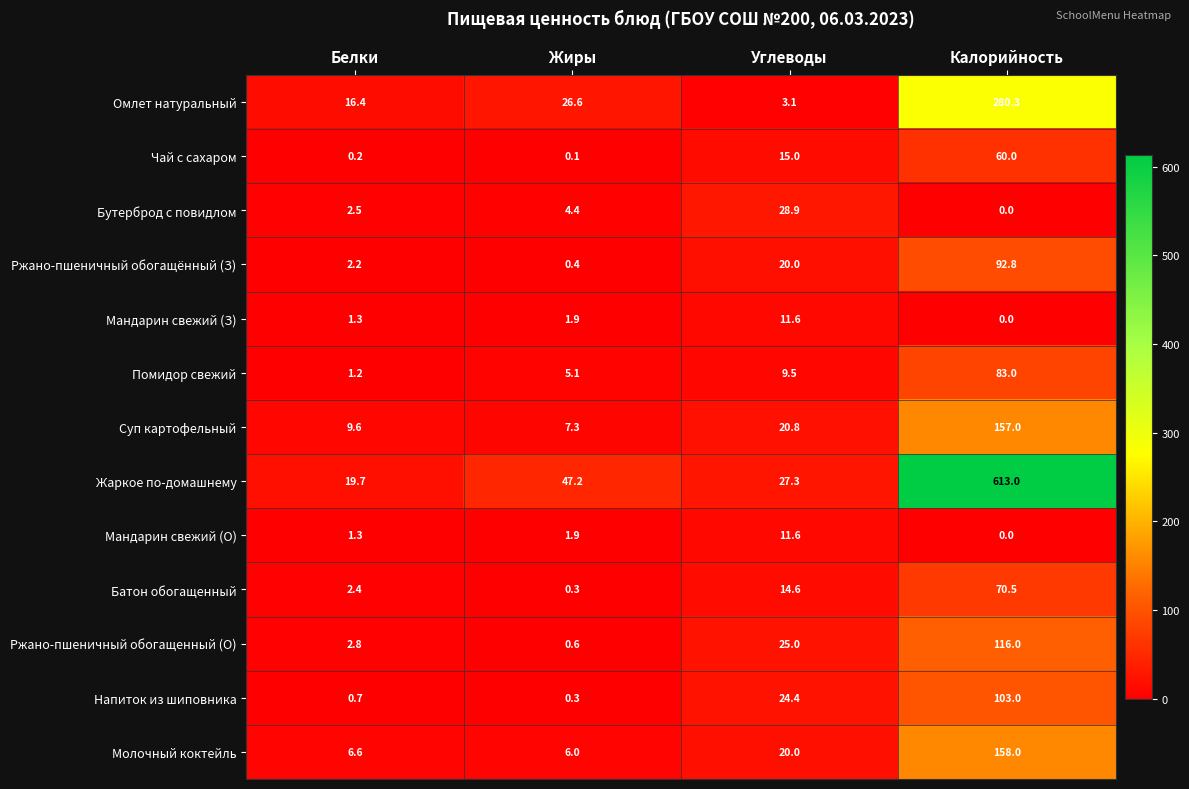

Which series changed the most between Белки and Углеводы?

Бутерброд с повидлом